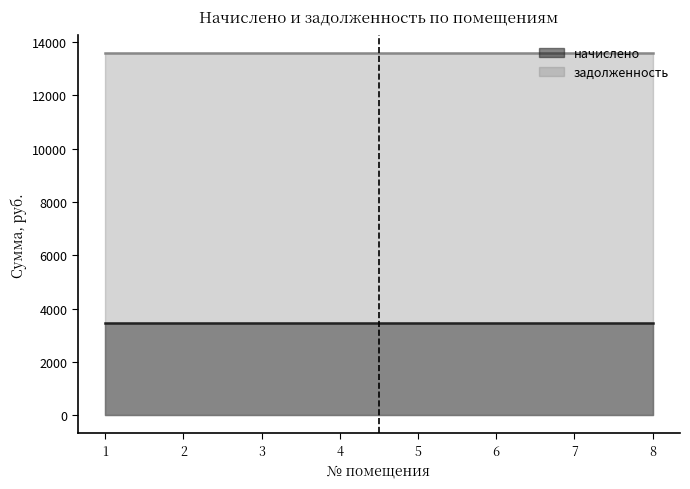

What is the total value across all series at 2?

17019.0